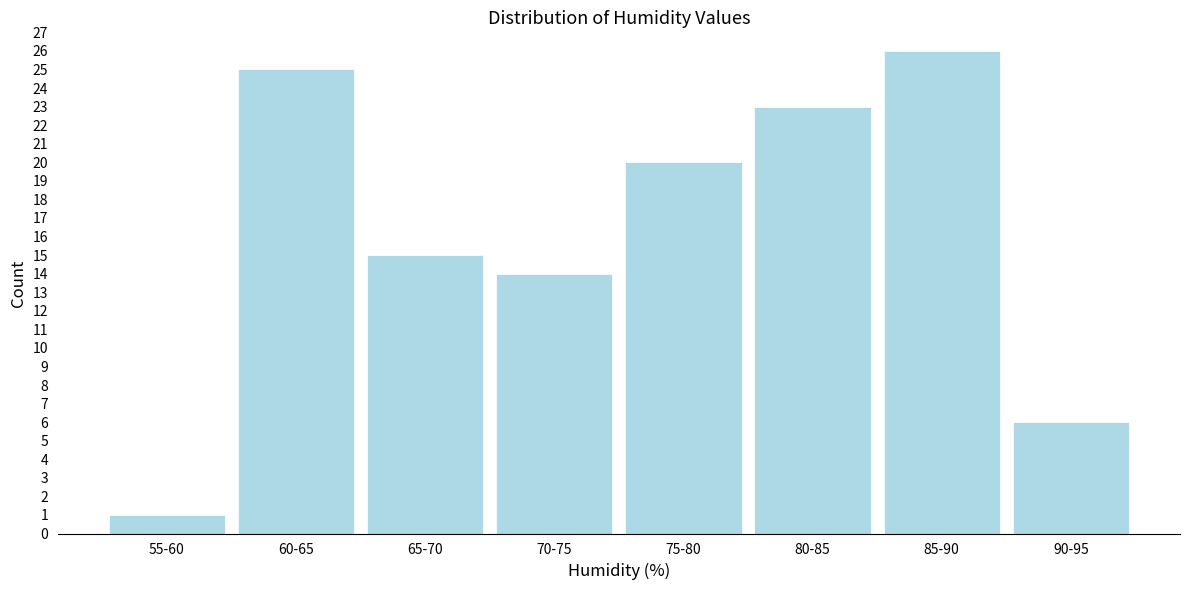

Reading left to right, extract all data points from this chart.

55-60=1	60-65=25	65-70=15	70-75=14	75-80=20	80-85=23	85-90=26	90-95=6